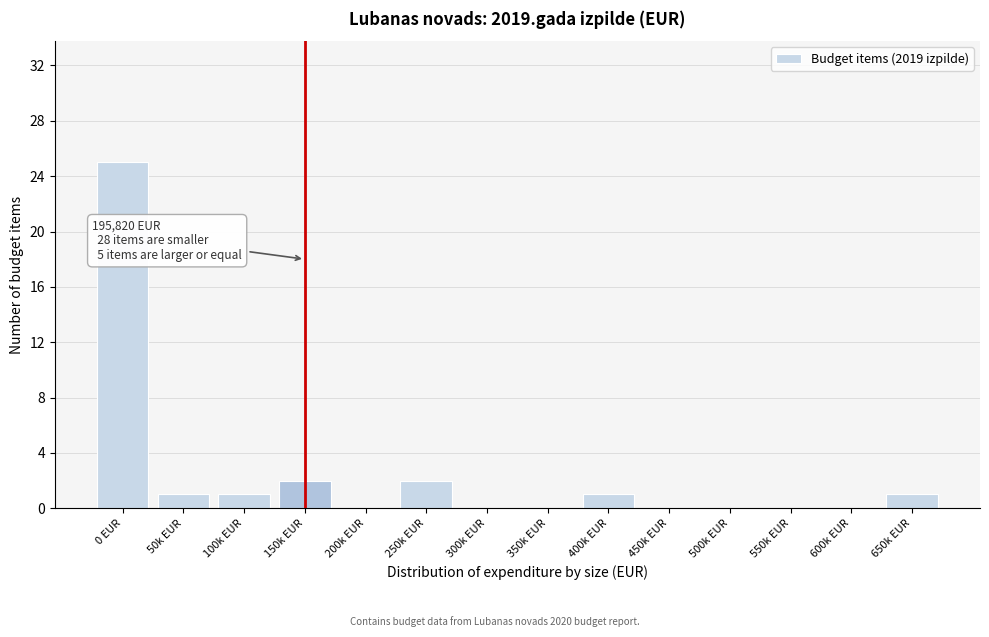

Reading left to right, extract all data points from this chart.

0 EUR=25	50k EUR=1	100k EUR=1	150k EUR=2	200k EUR=0	250k EUR=2	300k EUR=0	350k EUR=0	400k EUR=1	450k EUR=0	500k EUR=0	550k EUR=0	600k EUR=0	650k EUR=1